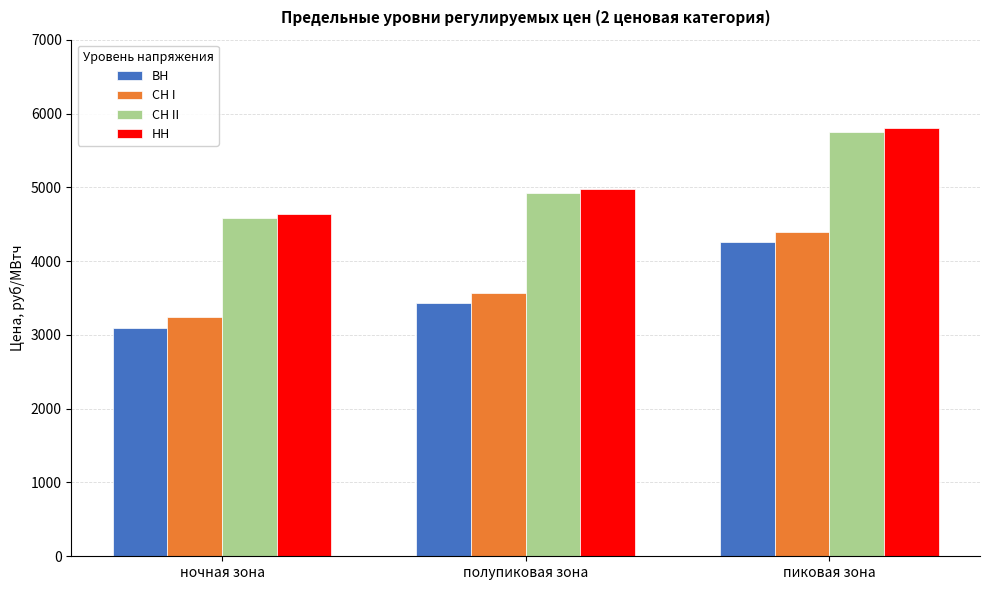

Which label corresponds to the smallest value in the chart?

ночная зона